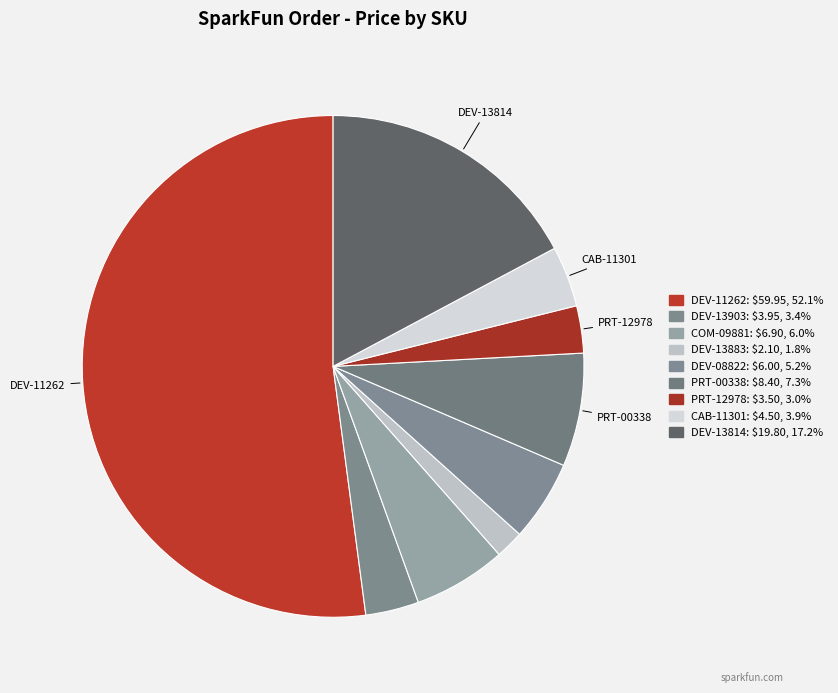

Which category has the biggest portion of the pie?

DEV-11262